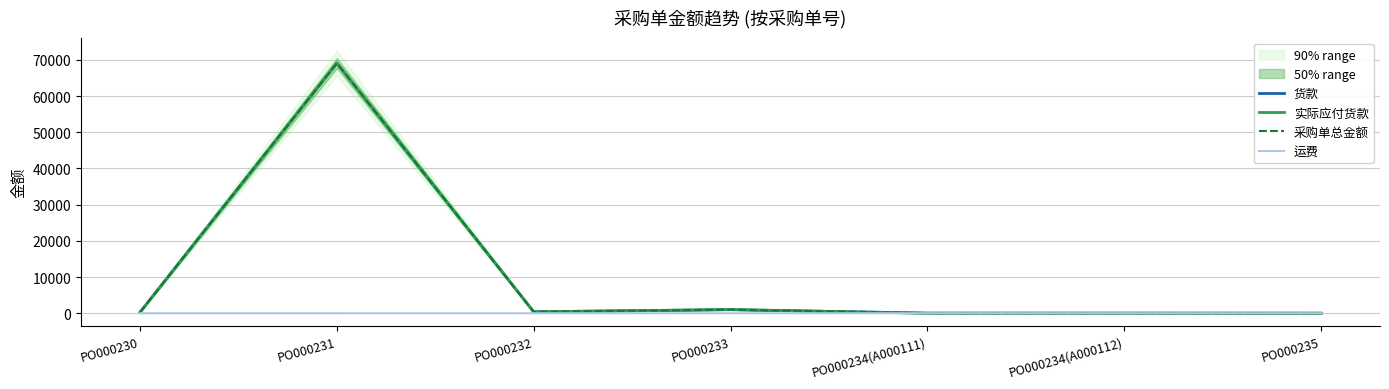

How many interior local valleys does the 采购单总金额 series have?

1